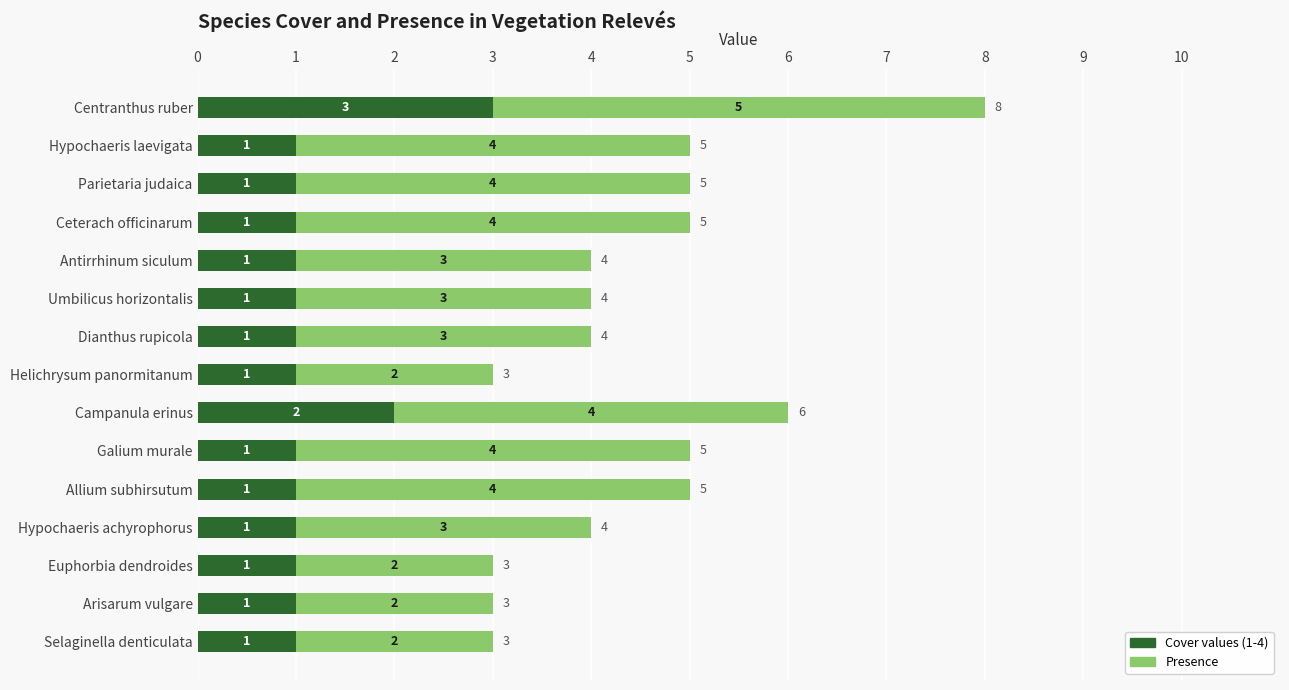

The value of Cover values (1-4) at Allium subhirsutum is 0. True or false?

False